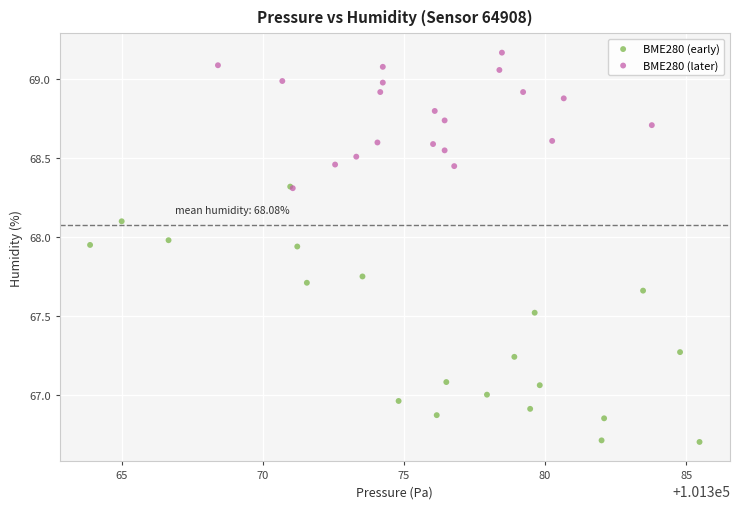

Which series reaches the maximum Y coordinate?

BME280 (later)